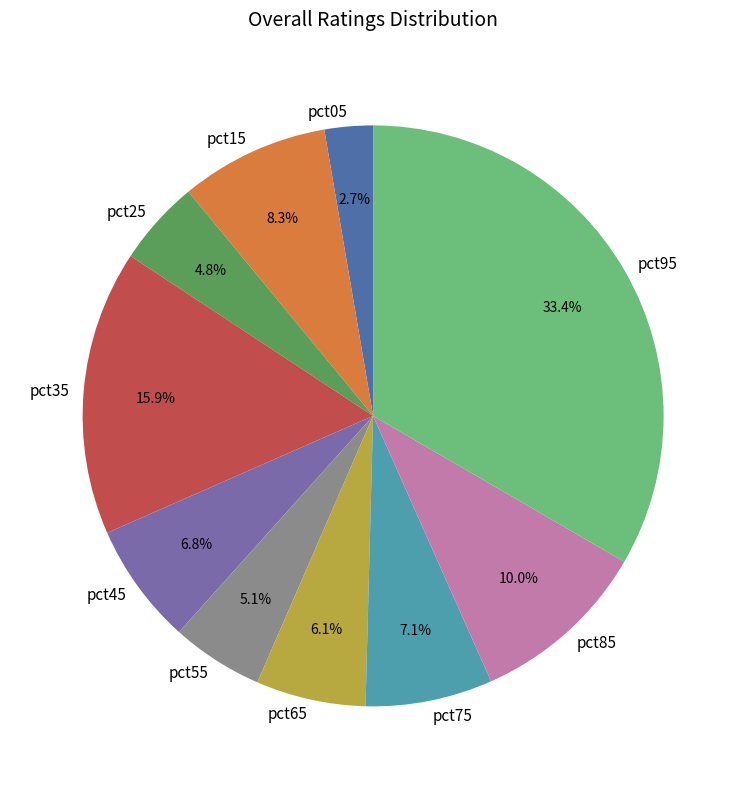

To the nearest percent, what is the difference between the largest and smallest slice percentages?

31%